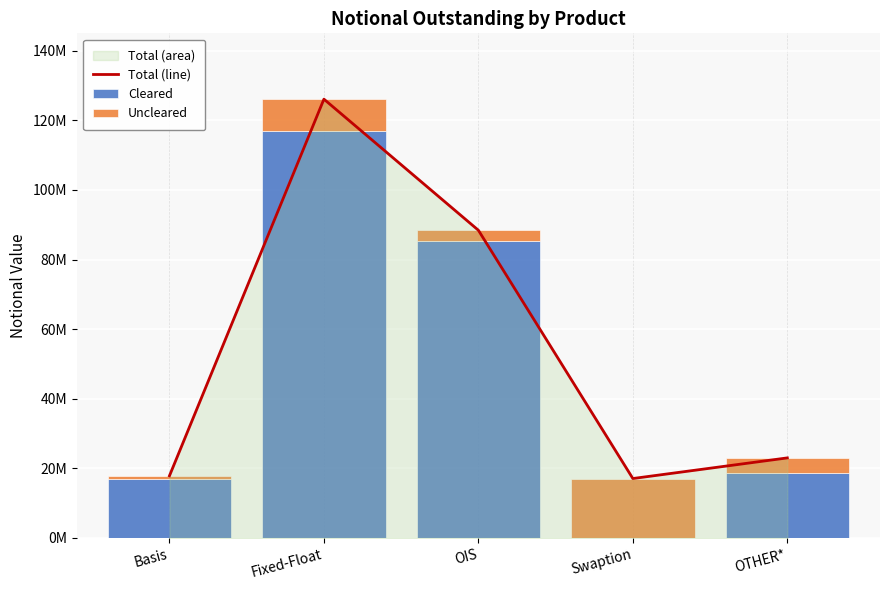

What is the sum of all Total (line) values?

272465047